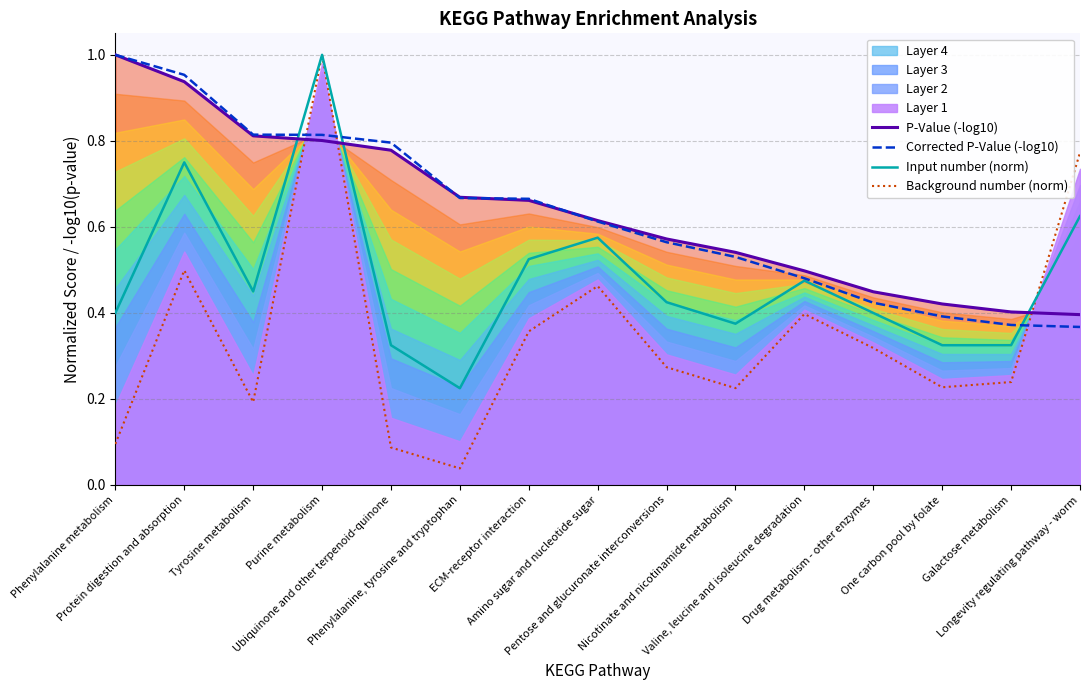

What is the total value across all series at Amino sugar and nucleotide sugar?

2.3